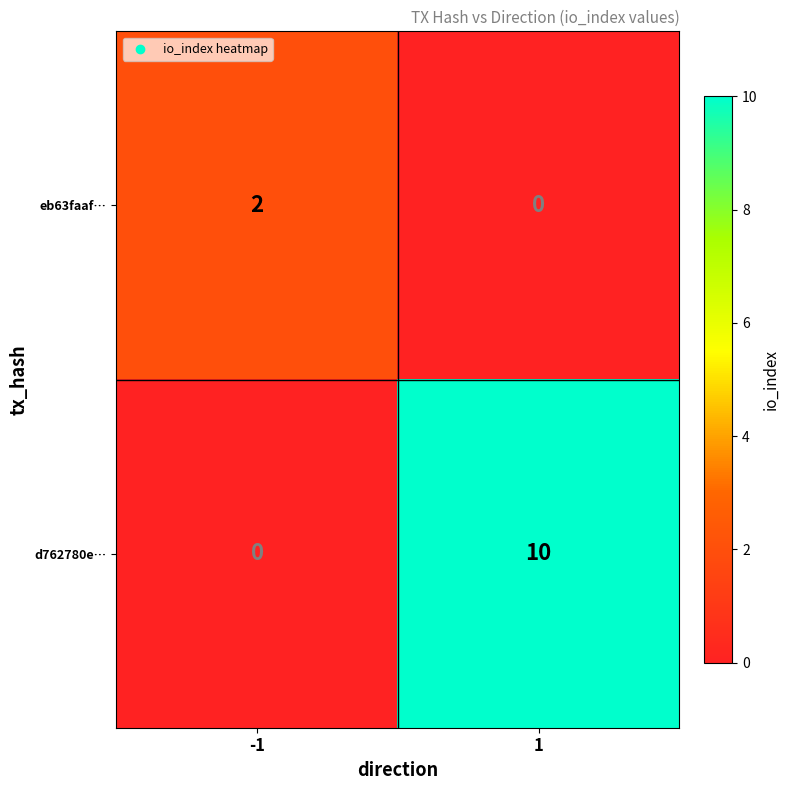

Between -1 and 1, which series saw the biggest shift?

d762780e…